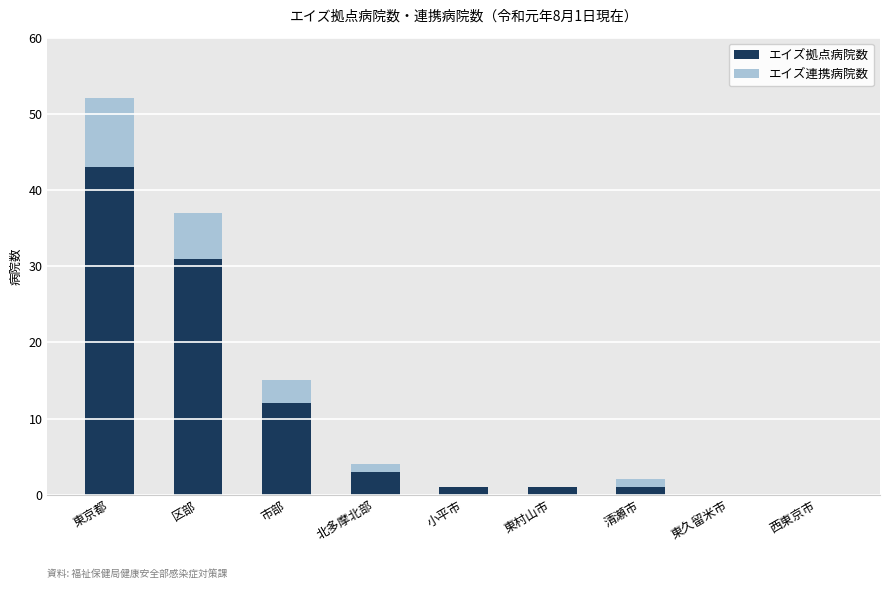

True or false: エイズ拠点病院数 has a value of 0 at 西東京市.

True